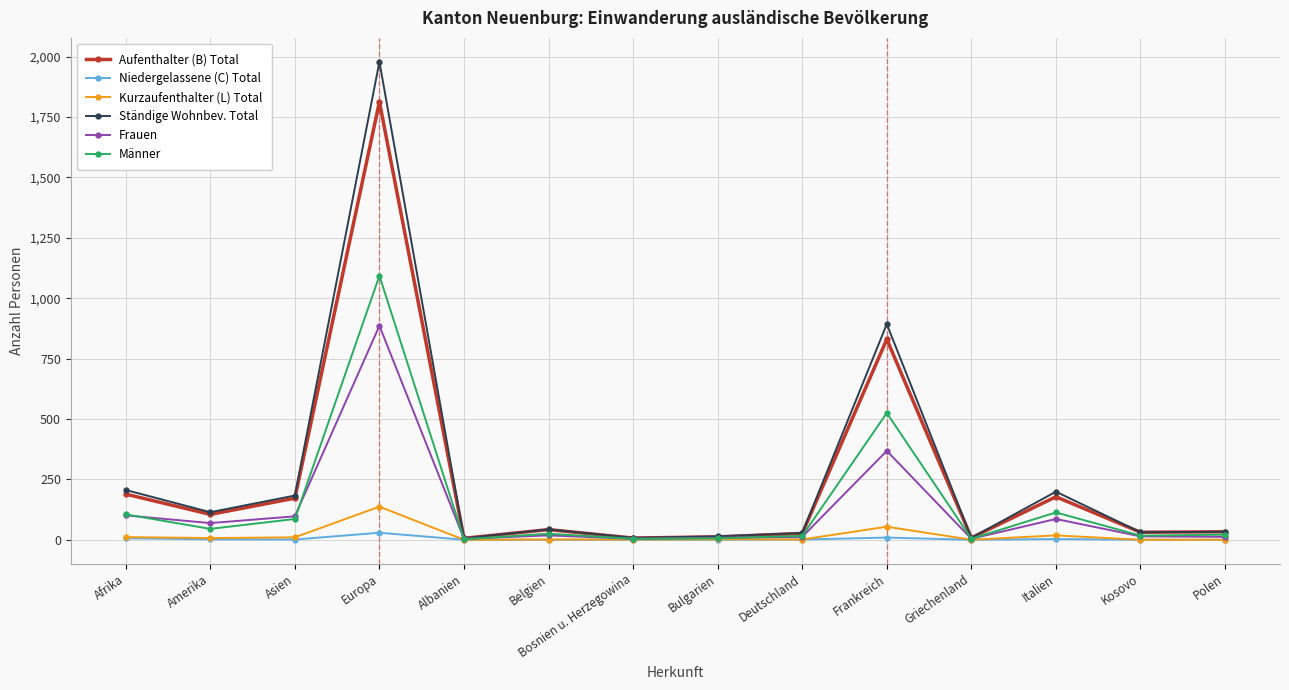

What is the value of the Frauen point at the 7th from the left?

4